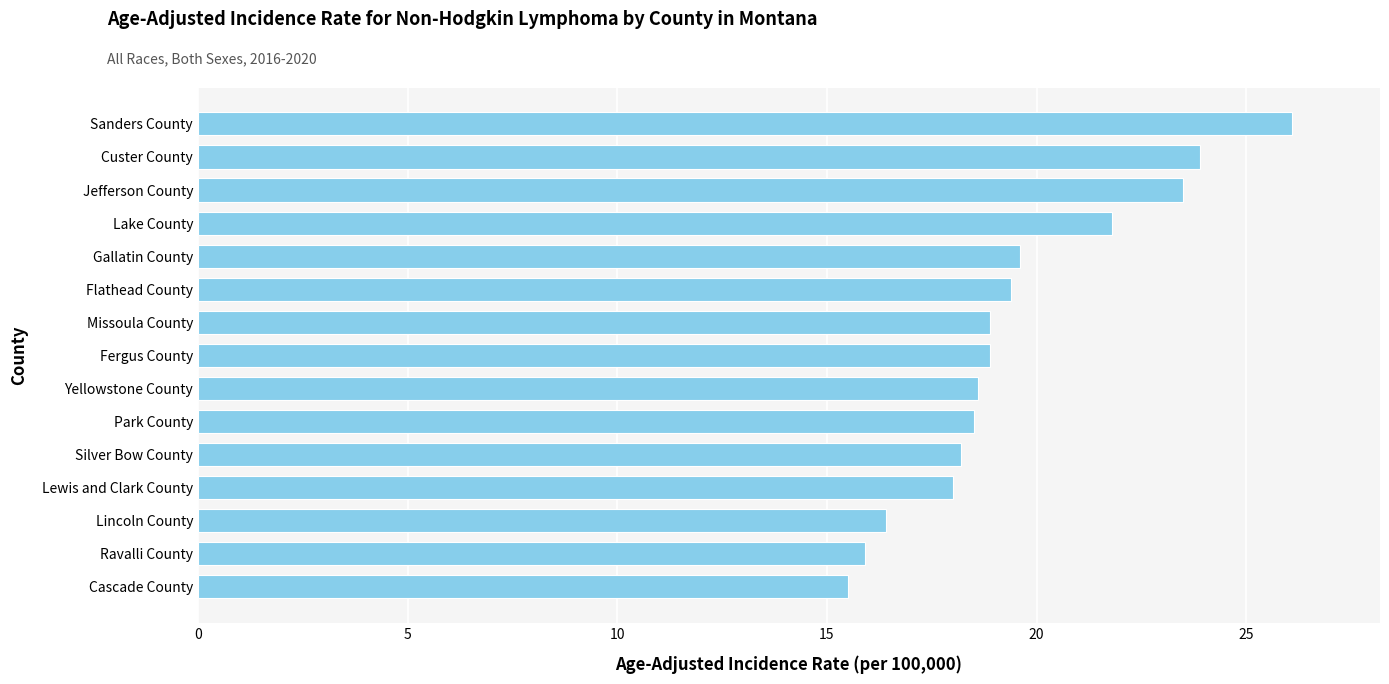

Are the bars horizontal?

Yes